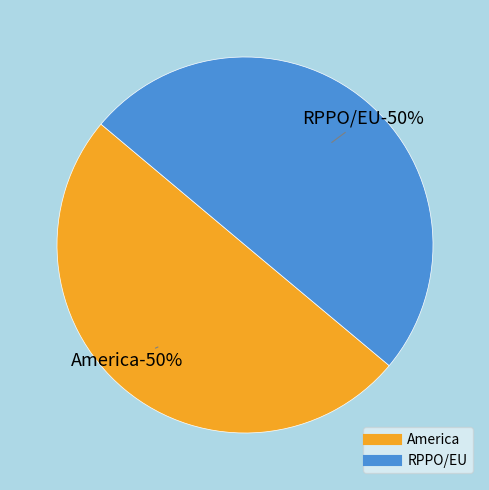

Which slice is the smallest?

RPPO/EU